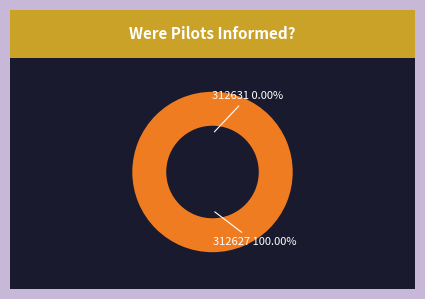

Count the number of slices in the pie.

2